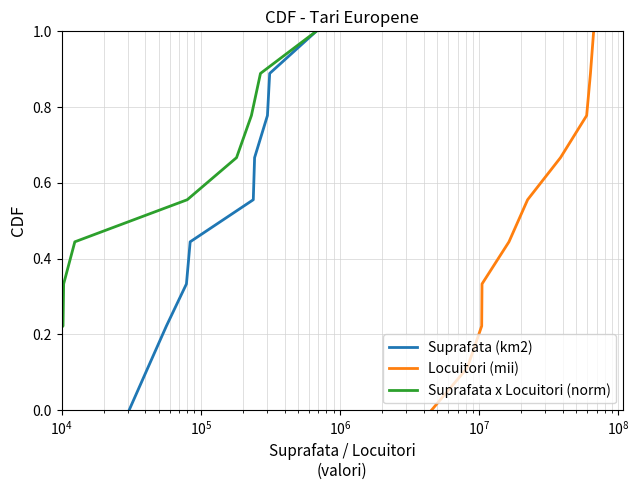

What is the maximum value for Suprafata (km2)?

1.0